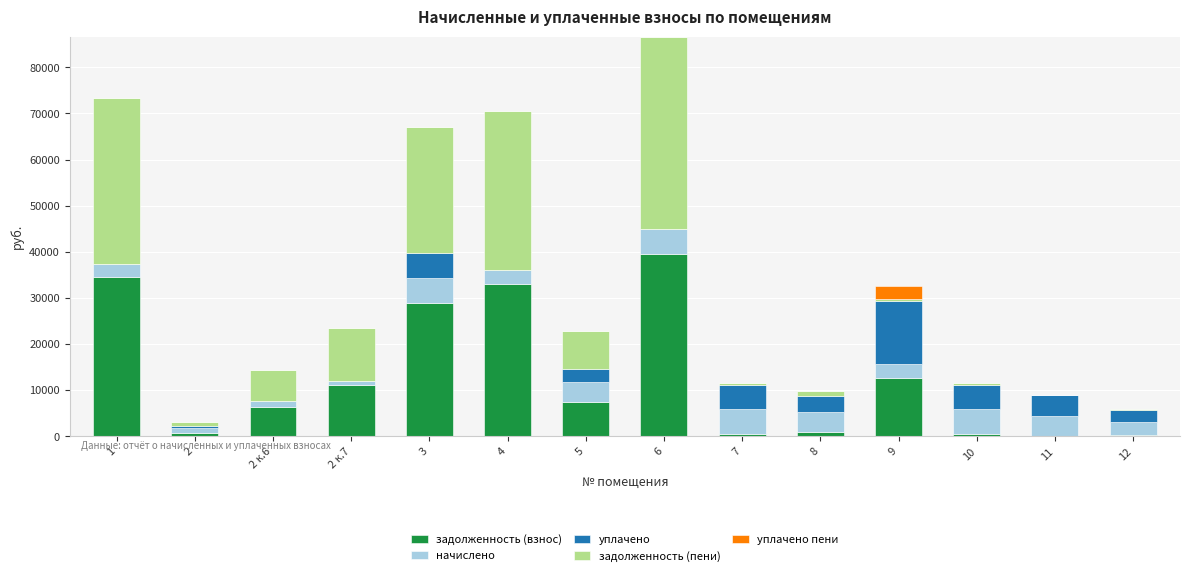

The value of задолженность (взнос) at 1 is 34469.3. True or false?

True